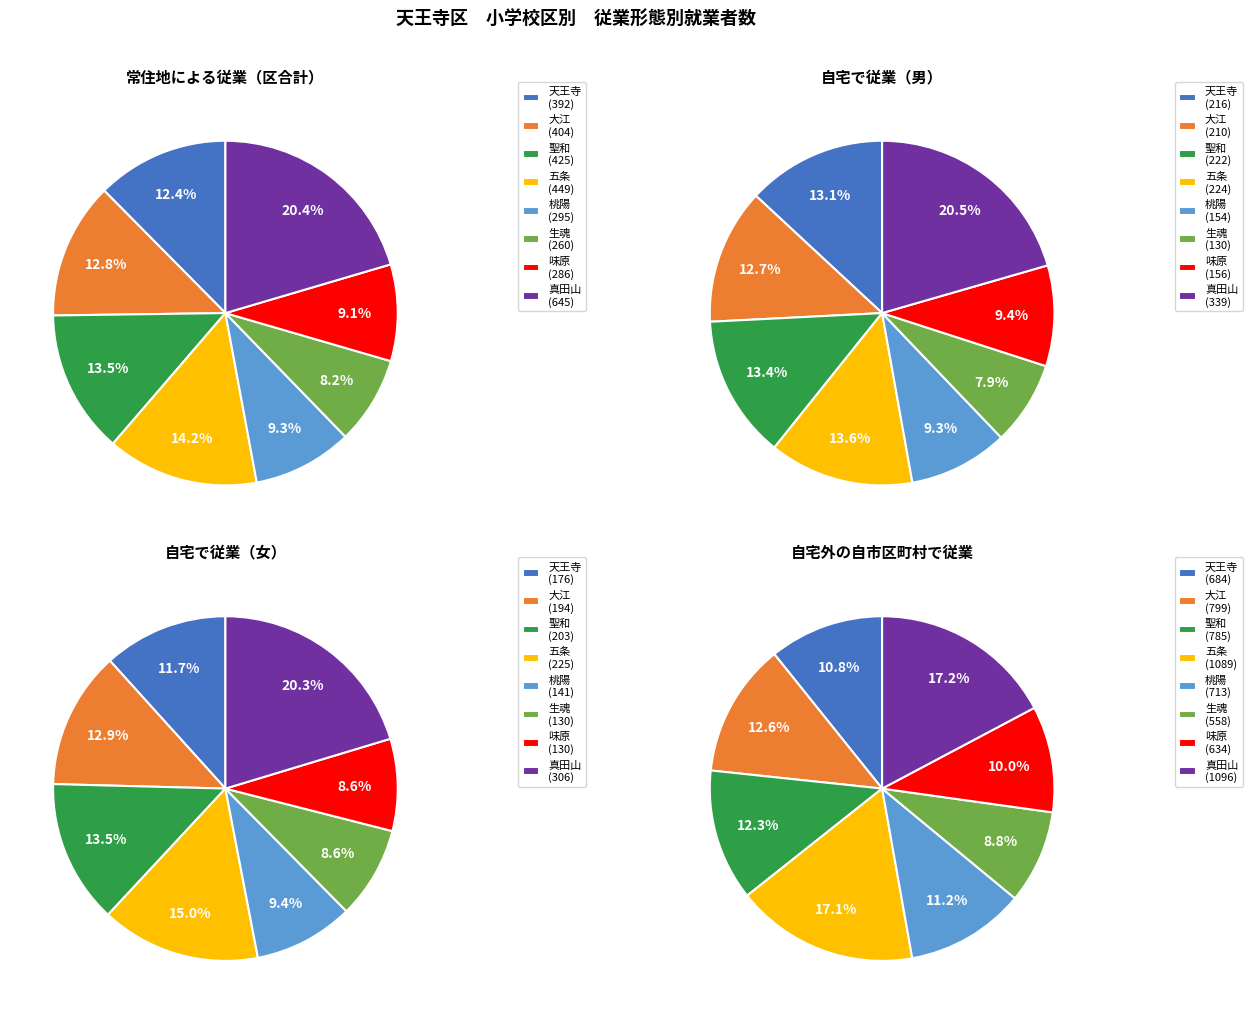

To the nearest percent, what is the difference between the largest and smallest slice percentages?

12%